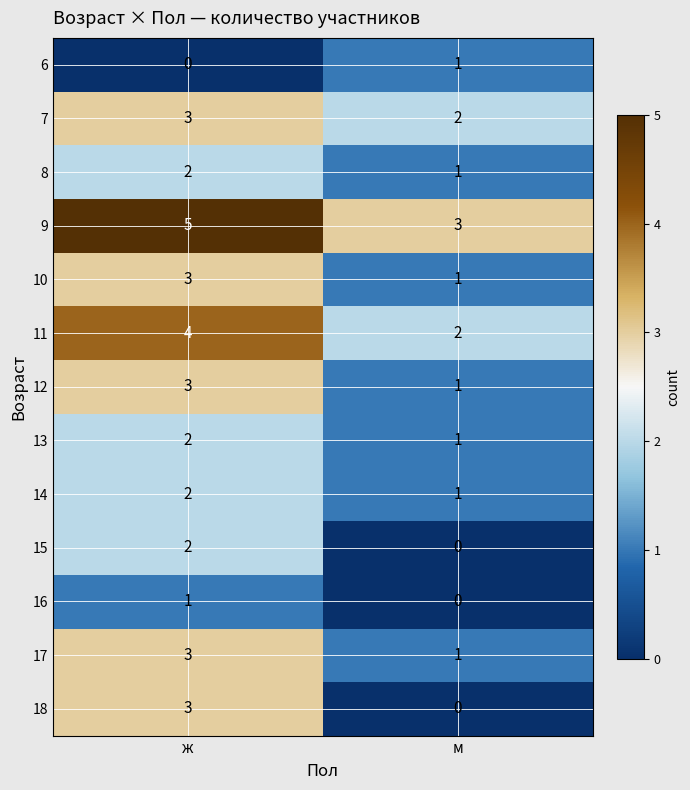

At which label is 6 closest to 0?

ж